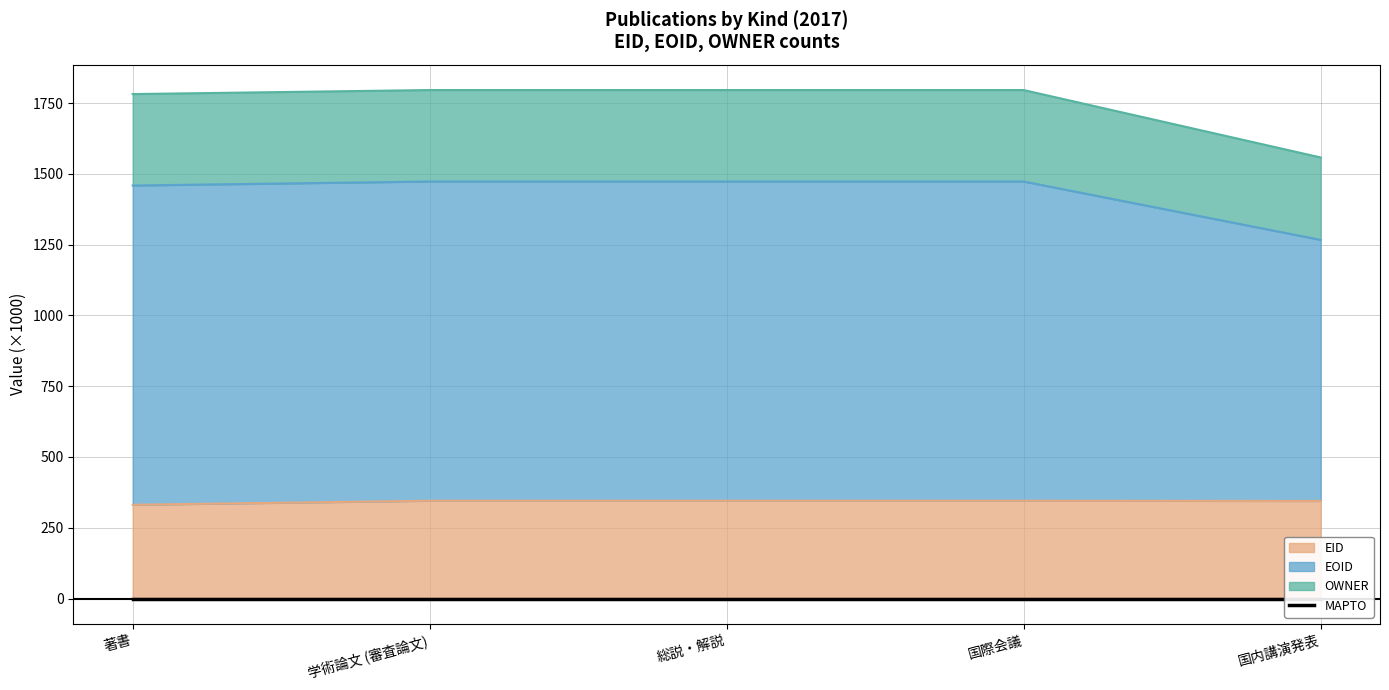

The value of EID at 国内講演発表 is 344.7. True or false?

True